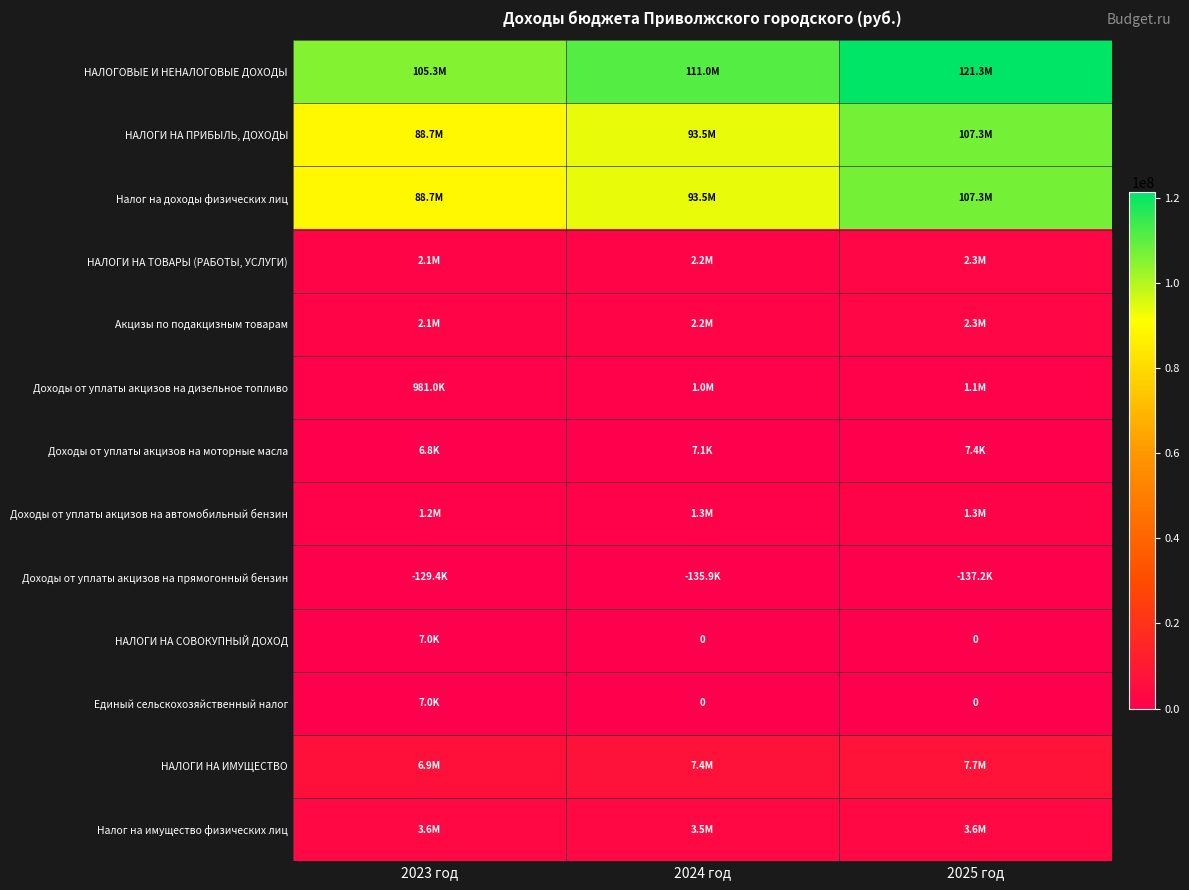

Between 2024 год and 2025 год, which is larger?

2025 год